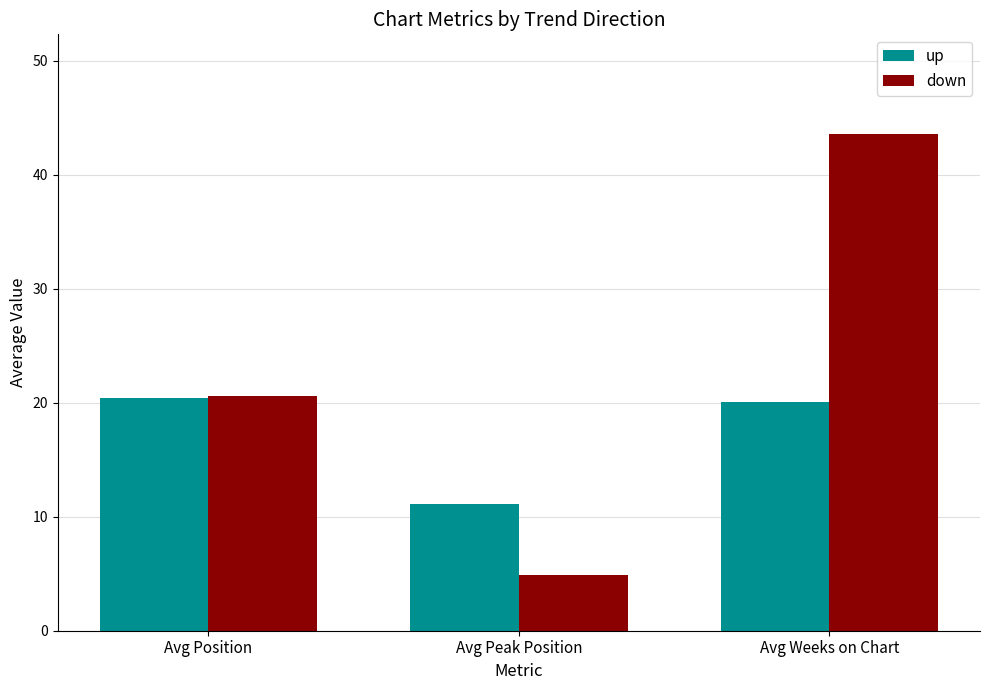

True or false: up has a value of 20.4 at Avg Position.

True